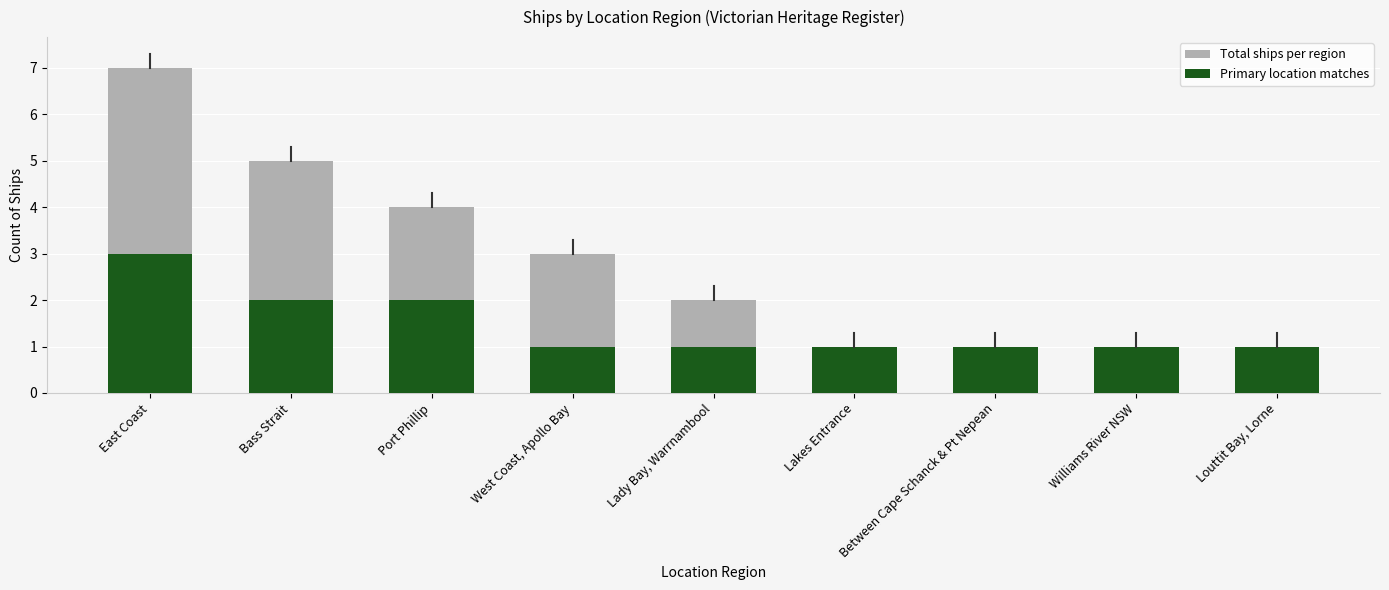

True or false: Primary location matches has a value of 2 at Port Phillip.

True